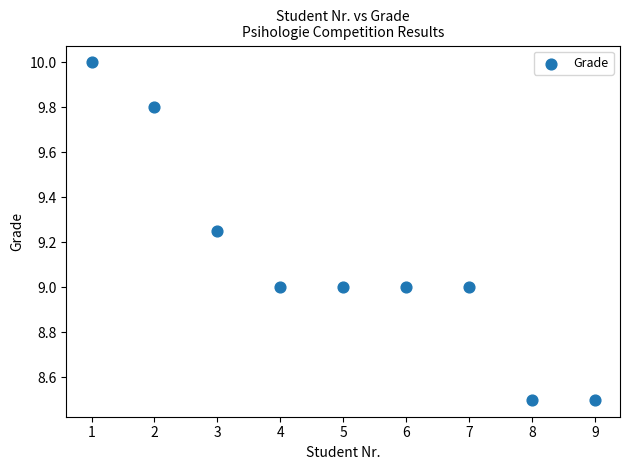

What is the range of X values (max minus min)?

8.0